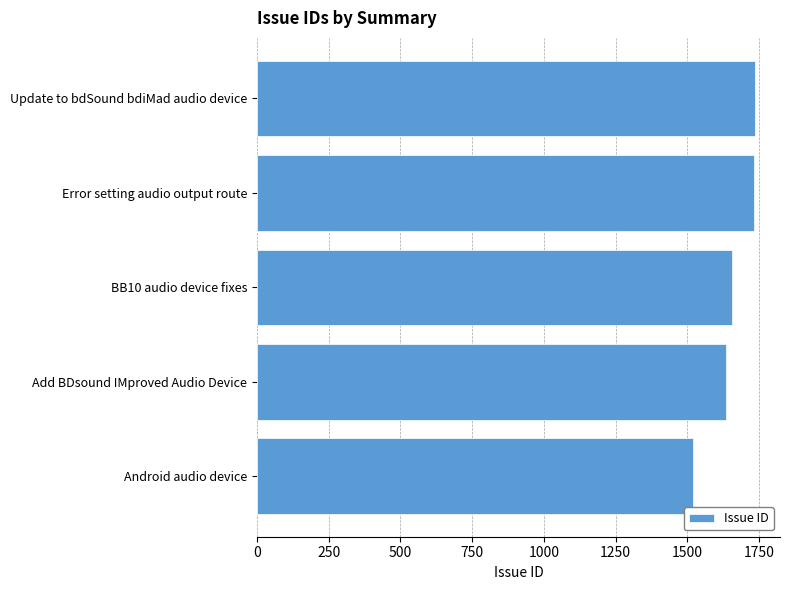

What is the change in value from BB10 audio device fixes to Update to bdSound bdiMad audio device?

+80